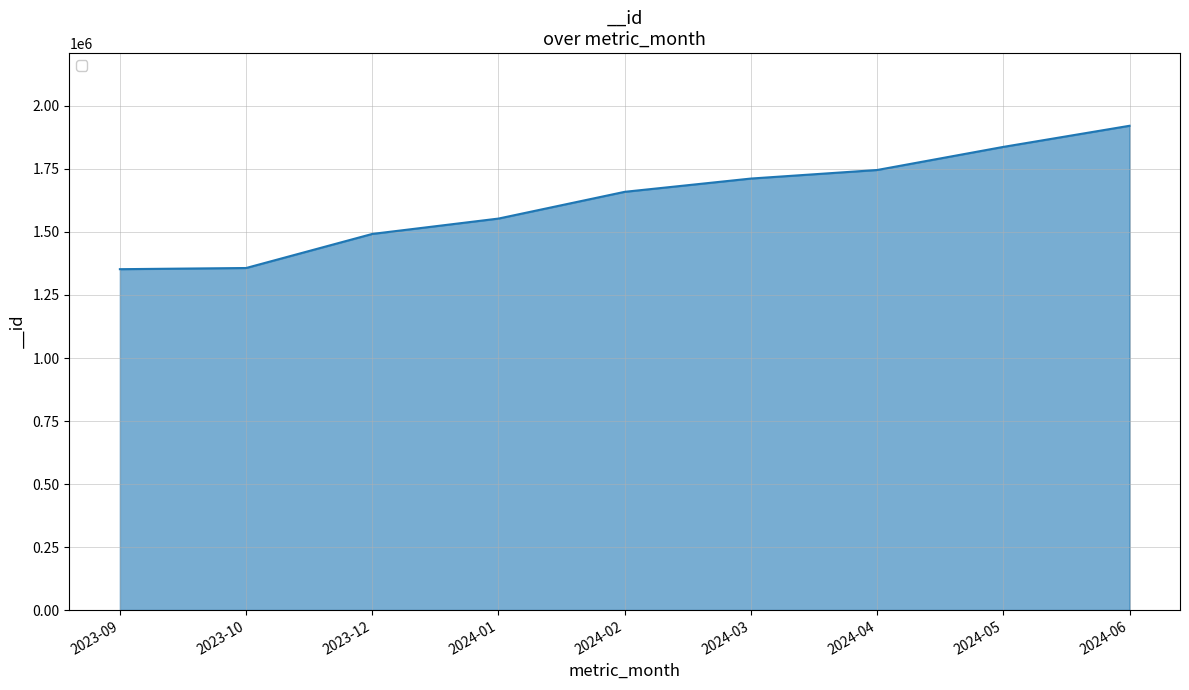

How many lines are shown in the chart?

1